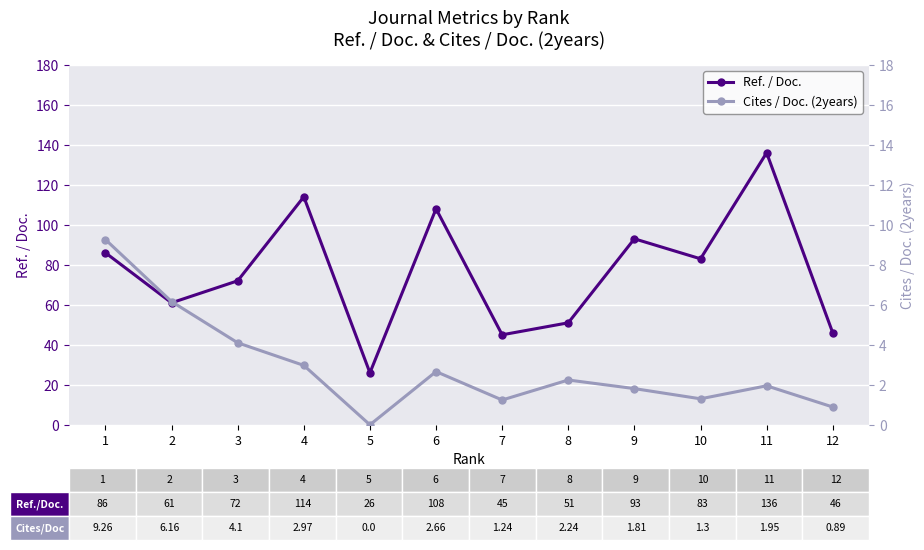

Between 4 and 11, which series saw the biggest shift?

Ref. / Doc.